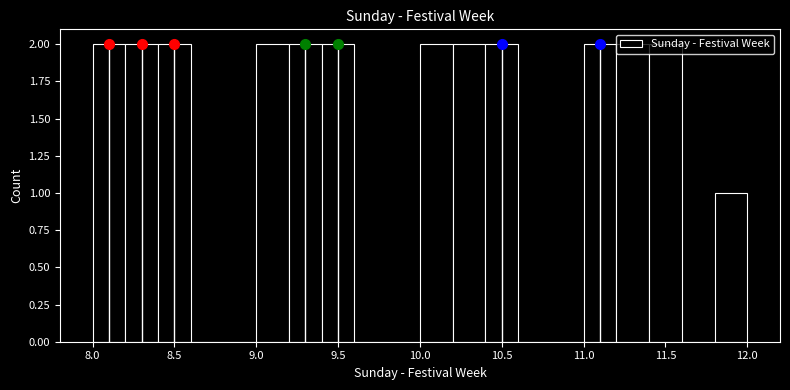

Reading left to right, list every bar in this chart as the range it spans on the x-axis followed by its height. The values are not printed on the chart, so give them approximately, as read against the axis.

8.0 to 8.2: 2
8.2 to 8.4: 2
8.4 to 8.6: 2
8.6 to 8.8: 0
8.8 to 9.0: 0
9.0 to 9.2: 2
9.2 to 9.4: 2
9.4 to 9.6: 2
9.6 to 9.8: 0
9.8 to 10.0: 0
10.0 to 10.2: 2
10.2 to 10.4: 2
10.4 to 10.6: 2
10.6 to 10.8: 0
10.8 to 11.0: 0
11.0 to 11.2: 2
11.2 to 11.4: 2
11.4 to 11.6: 2
11.6 to 11.8: 0
11.8 to 12.0: 1